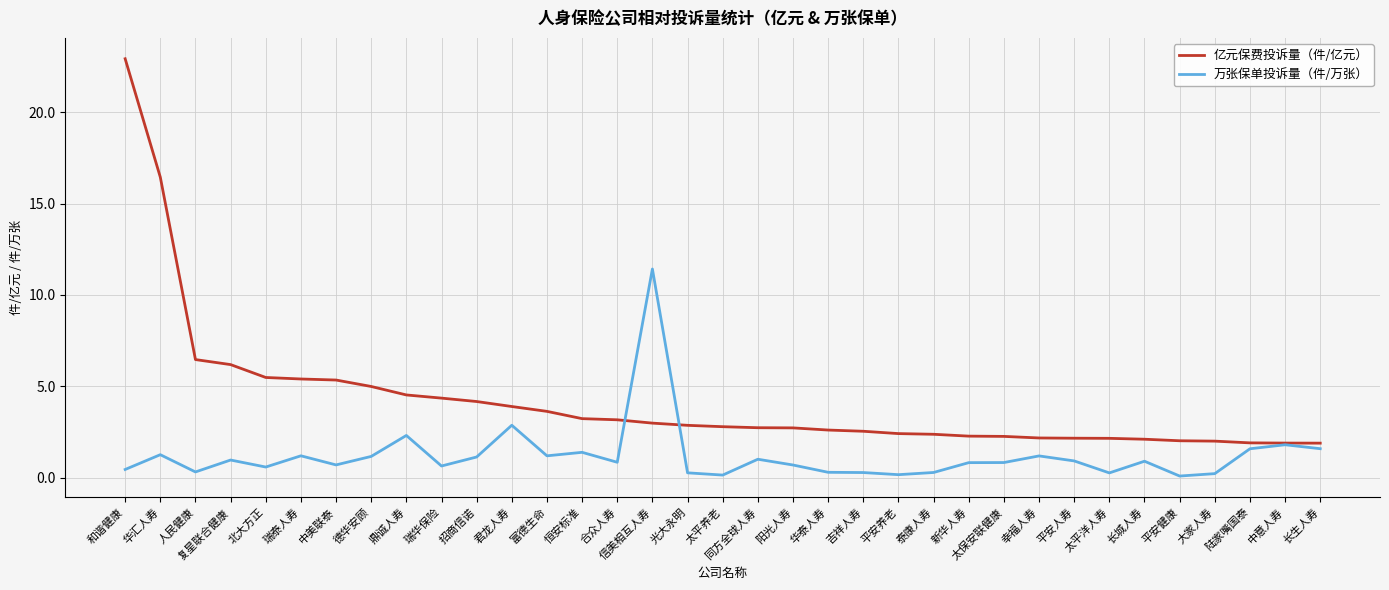

What are all the series names shown in the legend?

亿元保费投诉量（件/亿元）, 万张保单投诉量（件/万张）